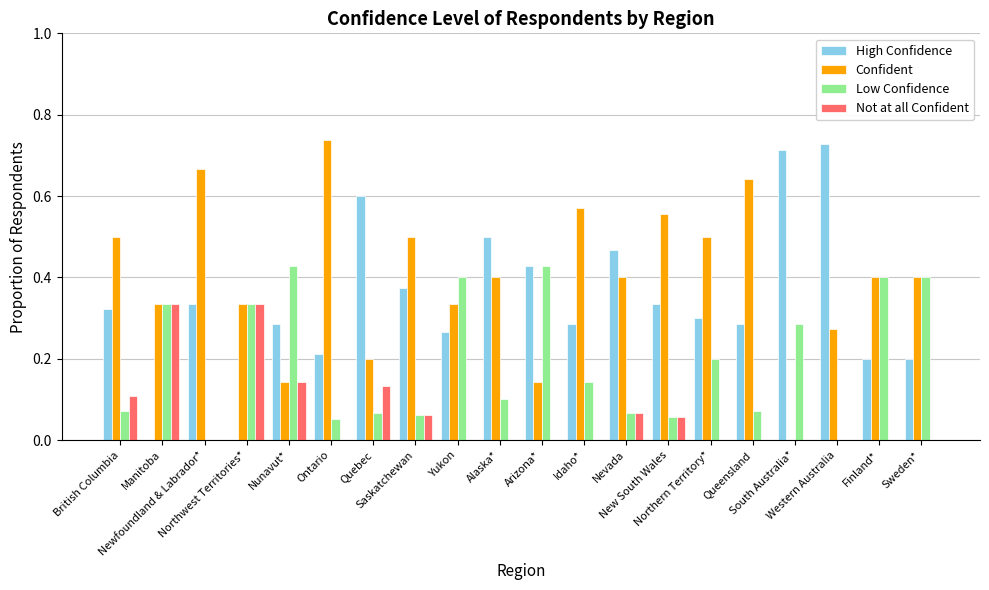

Which series has the largest total across all categories?

Confident